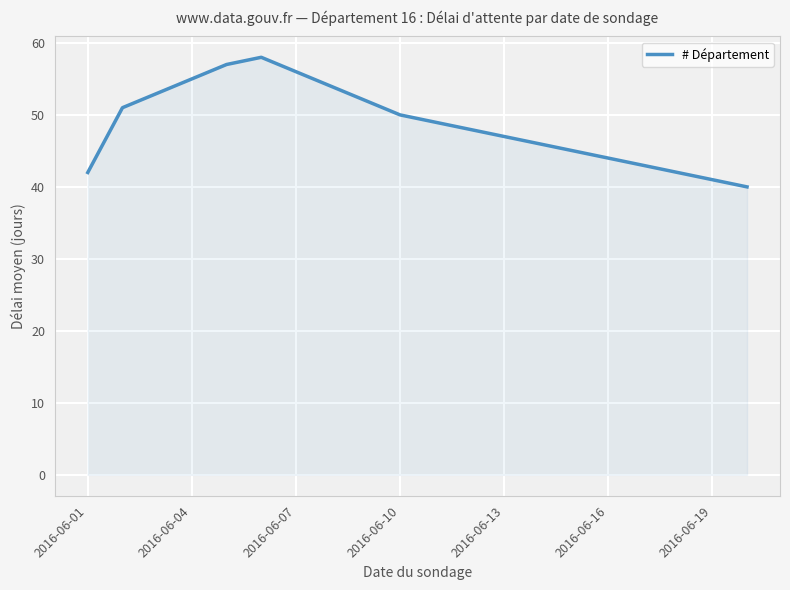

What is the greatest value displayed?

58